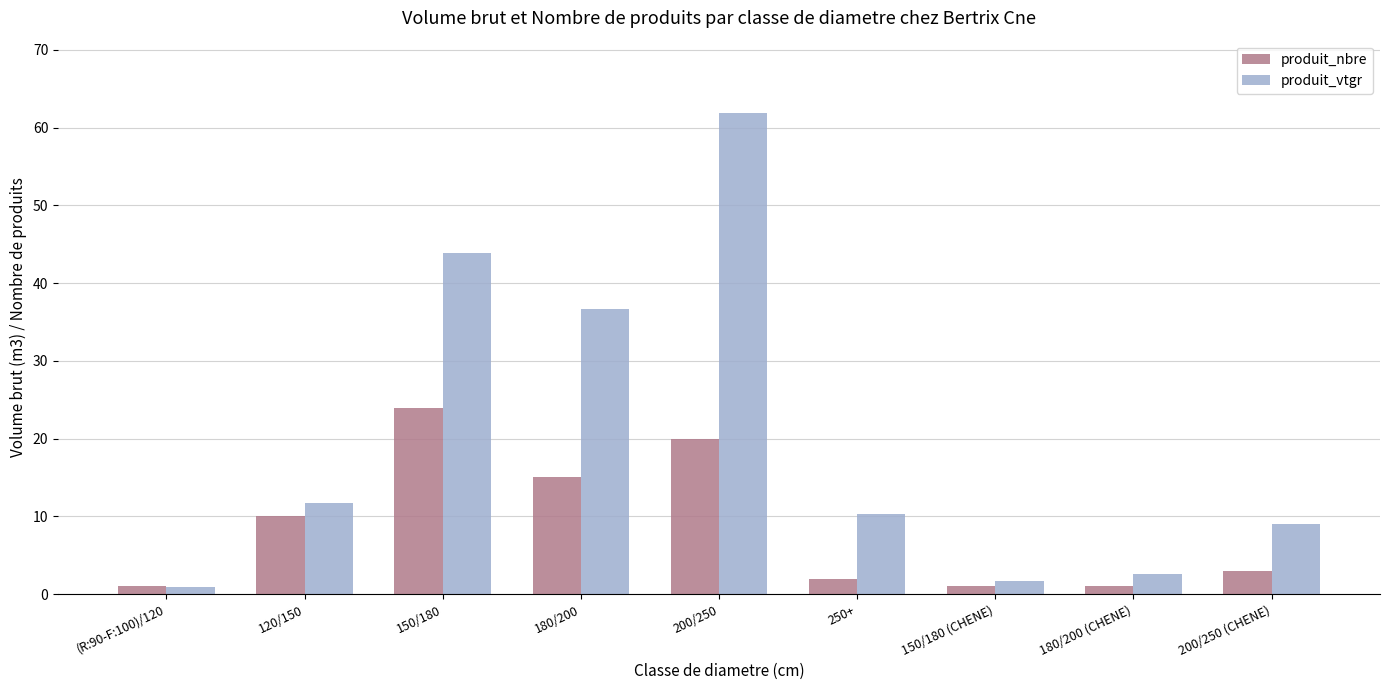

How many bars are there in total?

18